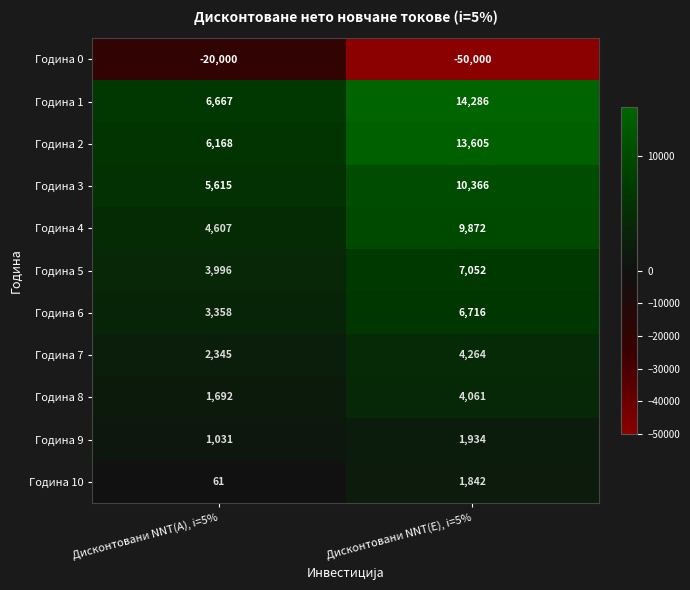

What is the sum of the Година 10 values at Дисконтовани NNT(E), i=5% and Дисконтовани NNT(A), i=5%?

1903